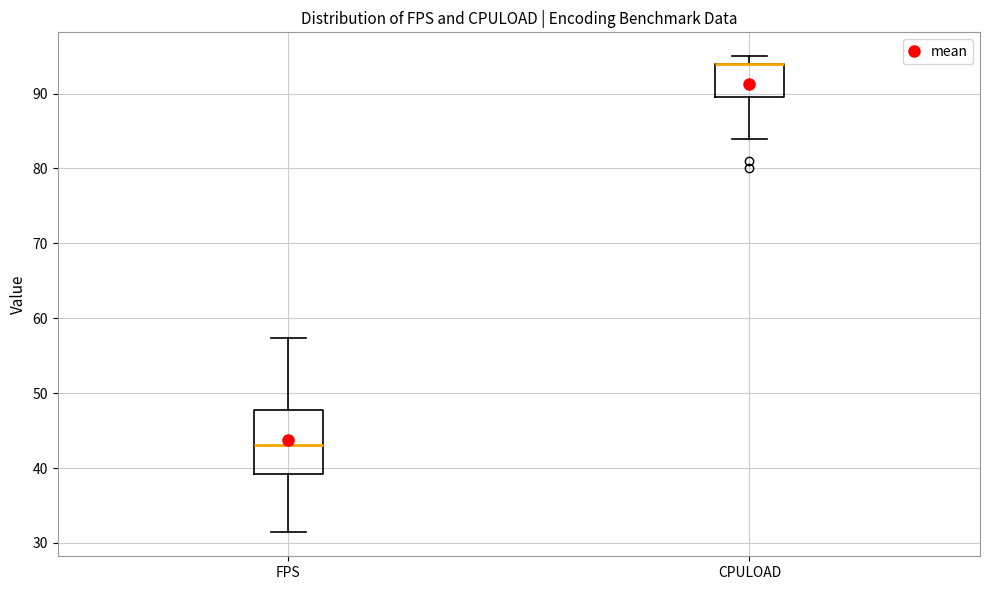

Reading left to right, transcribe this box plot: for each box, give where its median line is, the range the box spans, and where its two whiskers end, as read against the y-axis. The values are not printed on the chart, so give them approximately, as read against the axis.

FPS: median 43, box 39 to 48, whiskers 31 to 57
CPULOAD: median 94 (drawn on the box's upper edge), box 90 to 94, whiskers 84 to 95